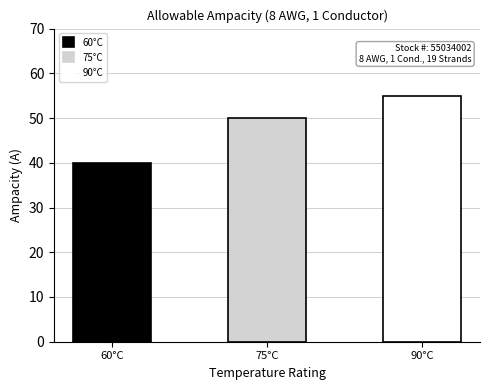

How many values exceed 50?

1